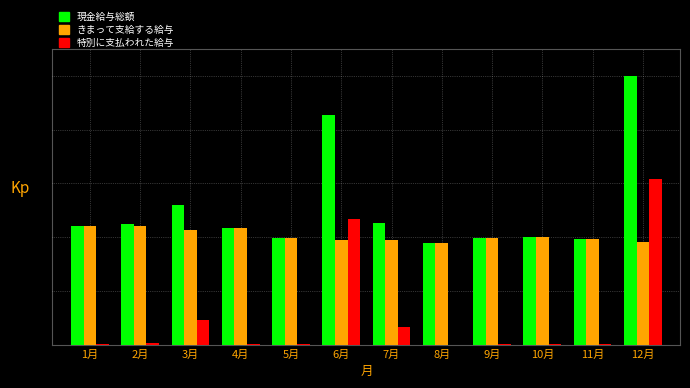

What are all the series names shown in the legend?

現金給与総額, きまって支給する給与, 特別に支払われた給与